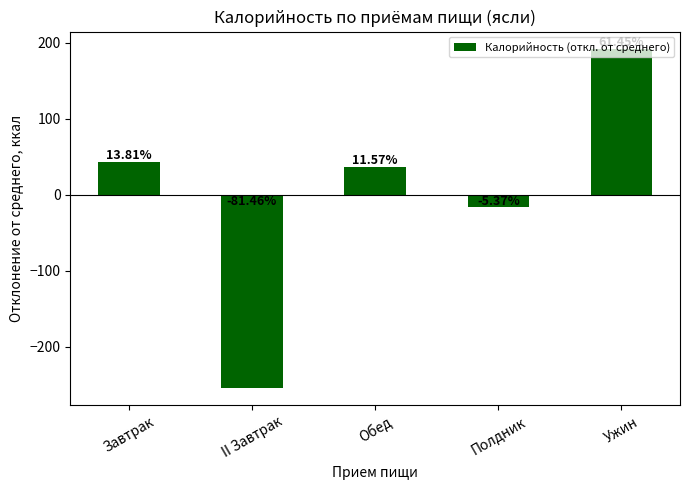

List the labels in order of value, largest first.

Ужин, Завтрак, Обед, Полдник, II Завтрак